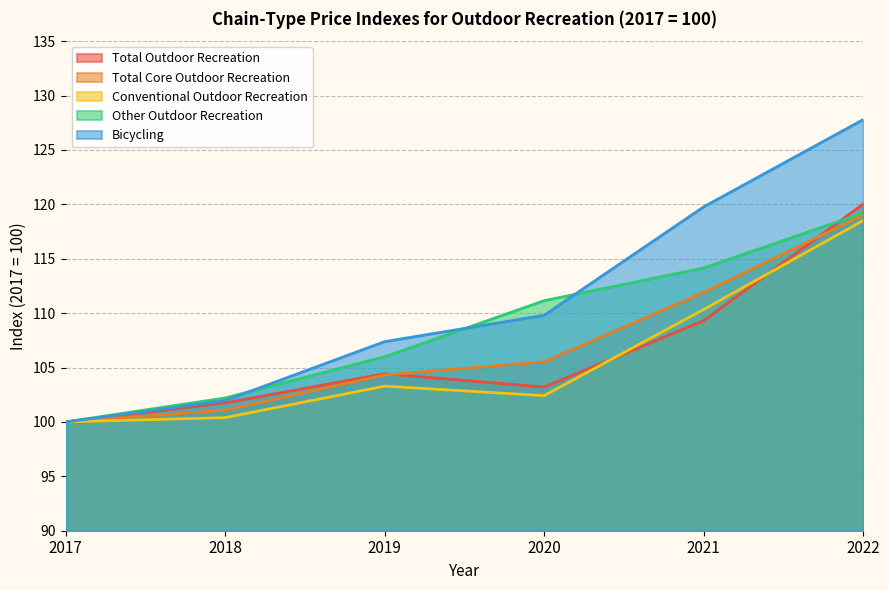

Reading left to right, extract all data points from this chart.

Total Outdoor Recreation: 2017=100.0	2018=101.7	2019=104.4	2020=103.2	2021=109.3	2022=120.0
Total Core Outdoor Recreation: 2017=100.0	2018=101.1	2019=104.3	2020=105.5	2021=111.9	2022=119.0
Conventional Outdoor Recreation: 2017=100.0	2018=100.4	2019=103.3	2020=102.4	2021=110.3	2022=118.5
Other Outdoor Recreation: 2017=100.0	2018=102.2	2019=106.0	2020=111.1	2021=114.2	2022=119.2
Bicycling: 2017=100.0	2018=102.0	2019=107.4	2020=109.8	2021=119.8	2022=127.8